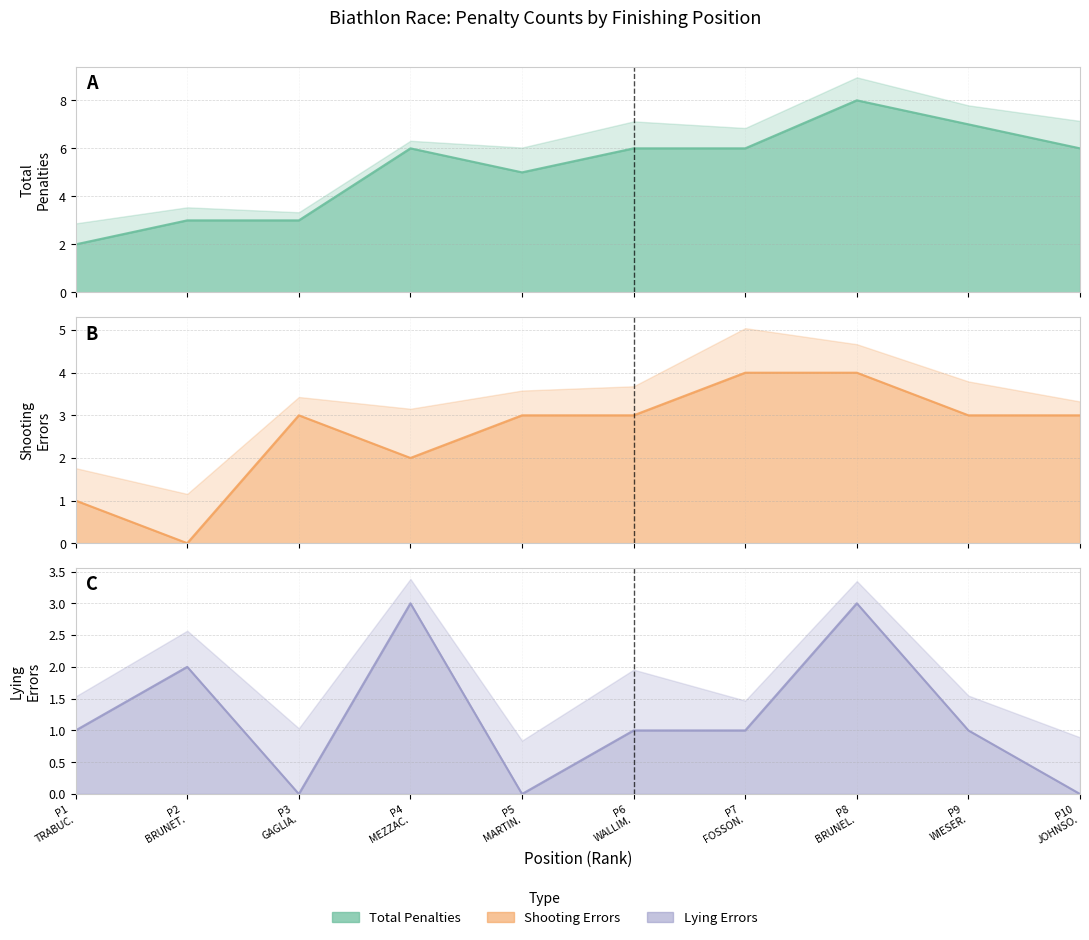

Is the value of L (Lying Errors) at 8 greater than the value of T (Total Penalties) at 10?

No